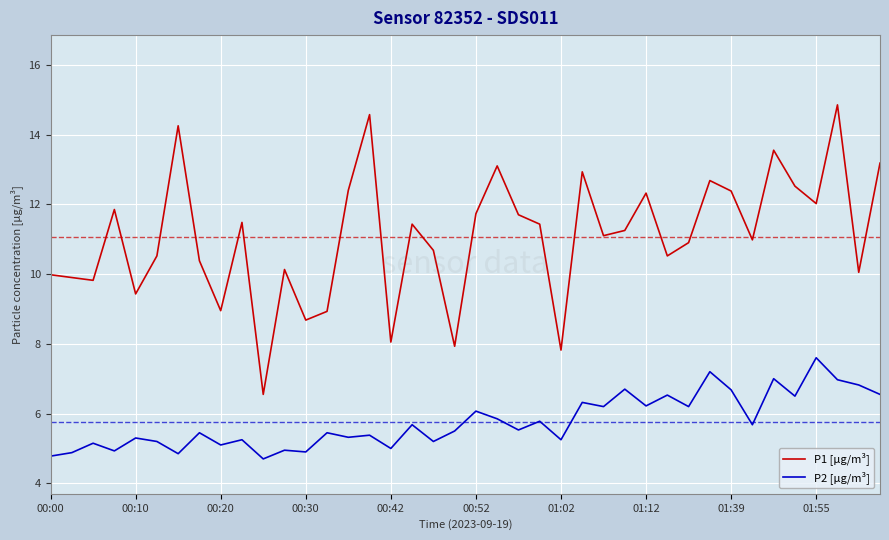

What is the difference between the maximum and minimum values in the P2 [µg/m³] series?

2.9